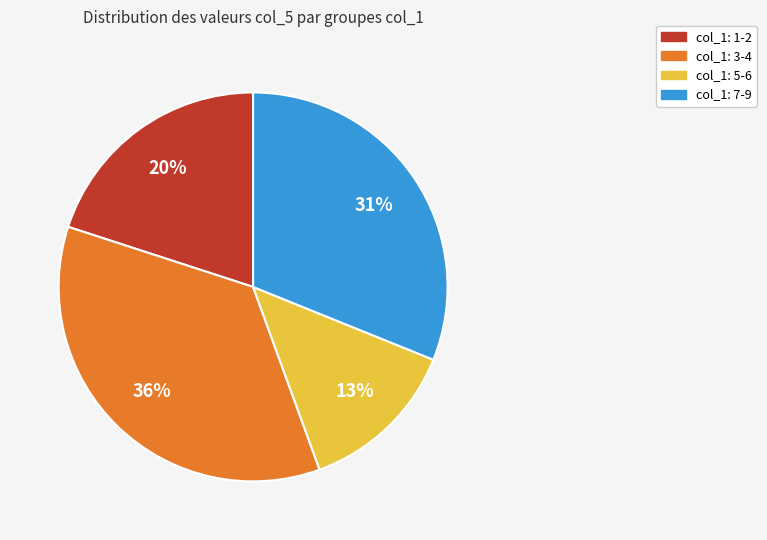

Does any single category account for the majority?

No